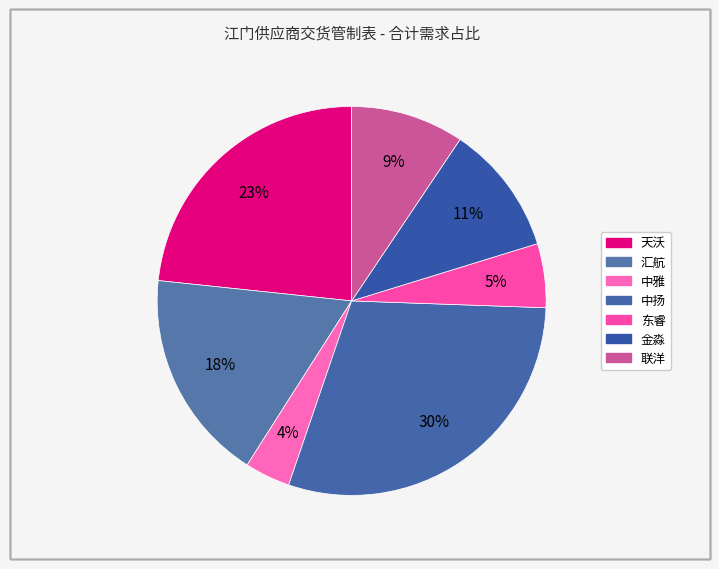

Count the number of slices in the pie.

7